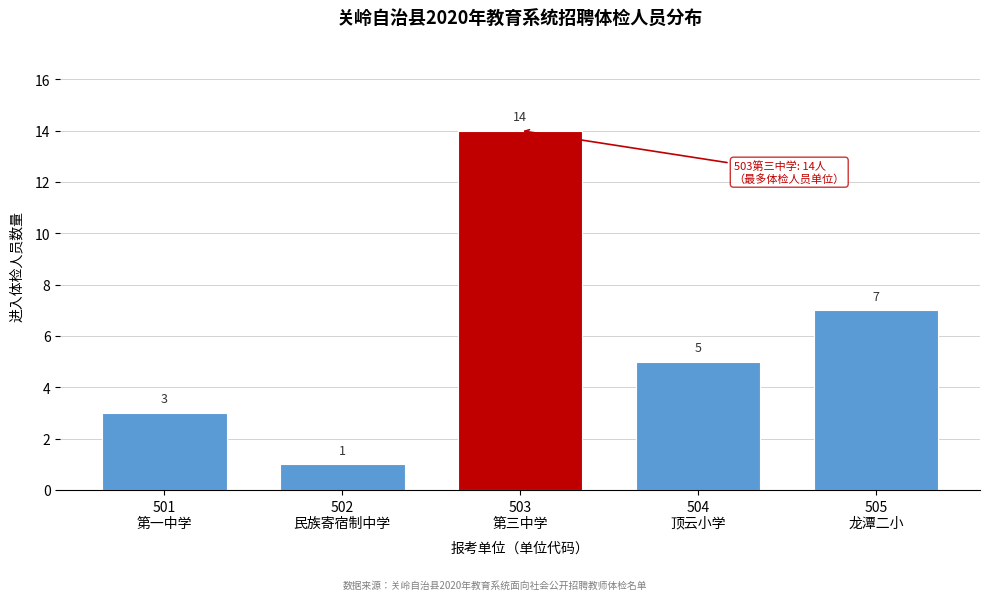

Reading right to left, what are all the values shown in this chart?

7	5	14	1	3